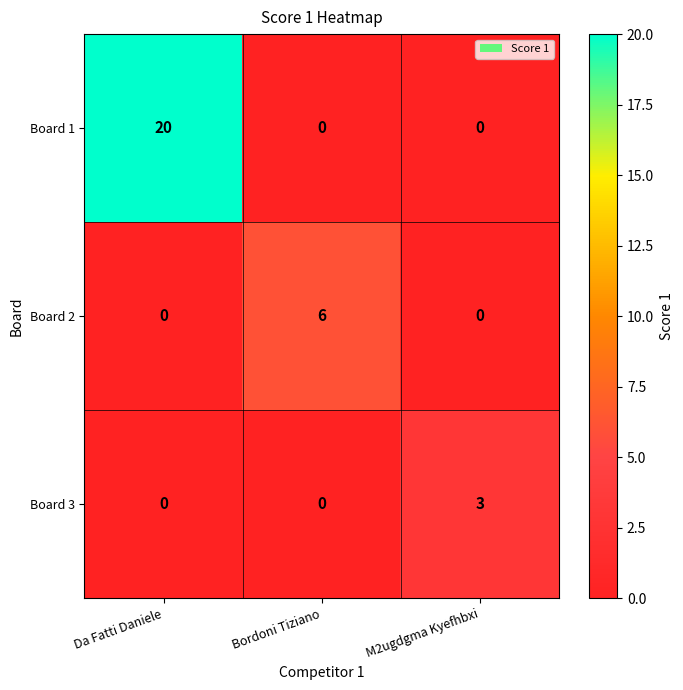

How many values in Board 2 are above zero?

1